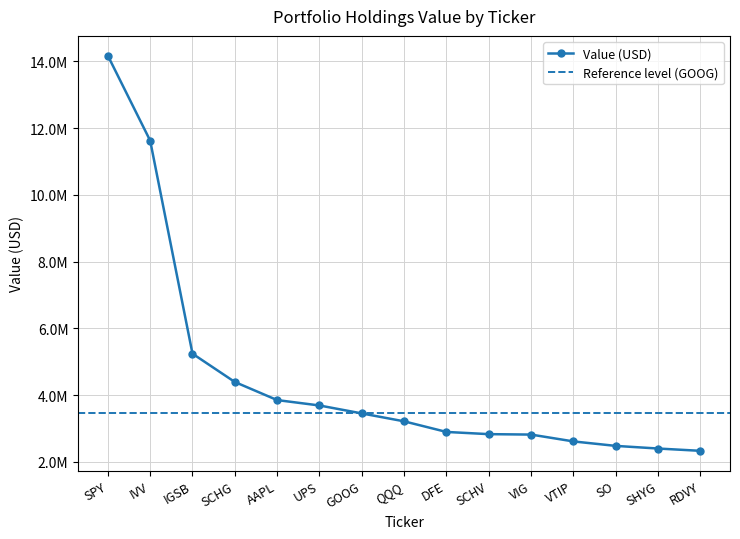

What is the minimum value shown in the chart?

2328000